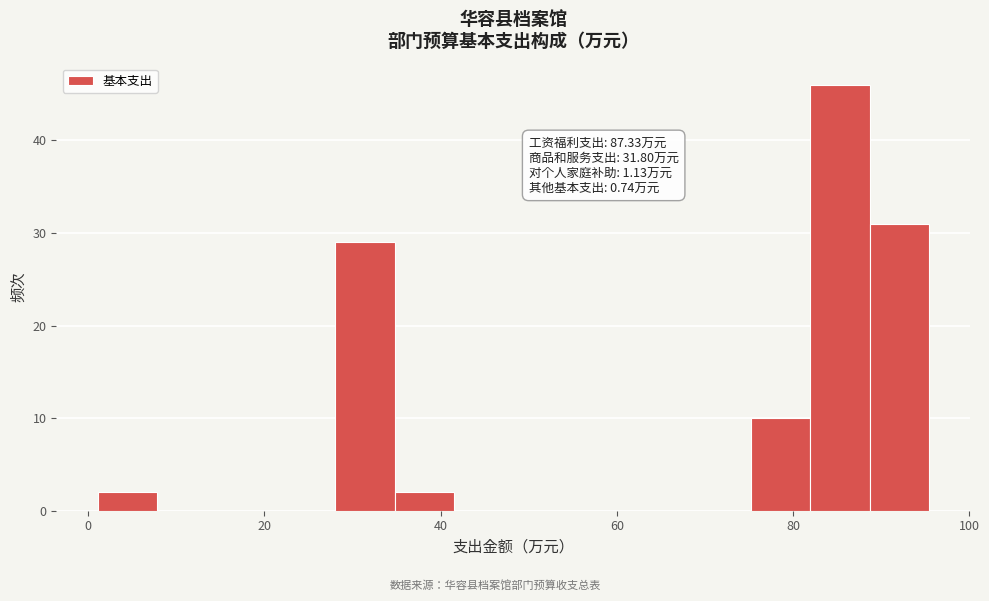

Read against the x-axis, roughly where is the centre of the tallest bar?

86